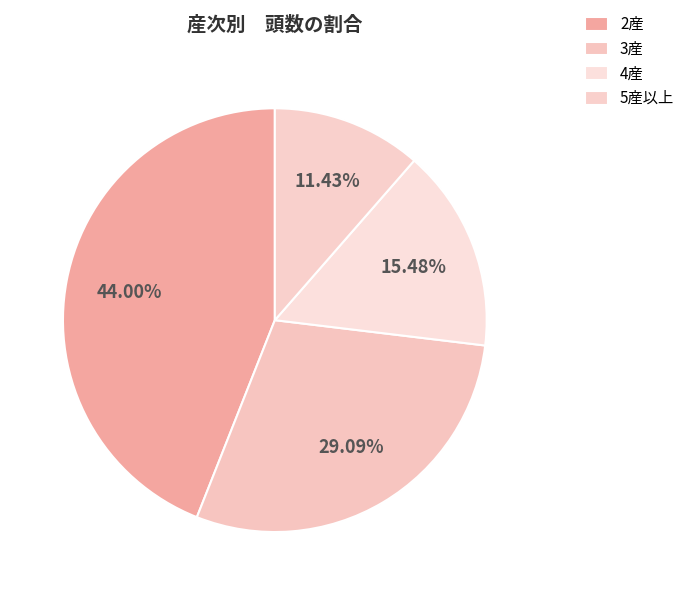

Which slice is the largest?

2産